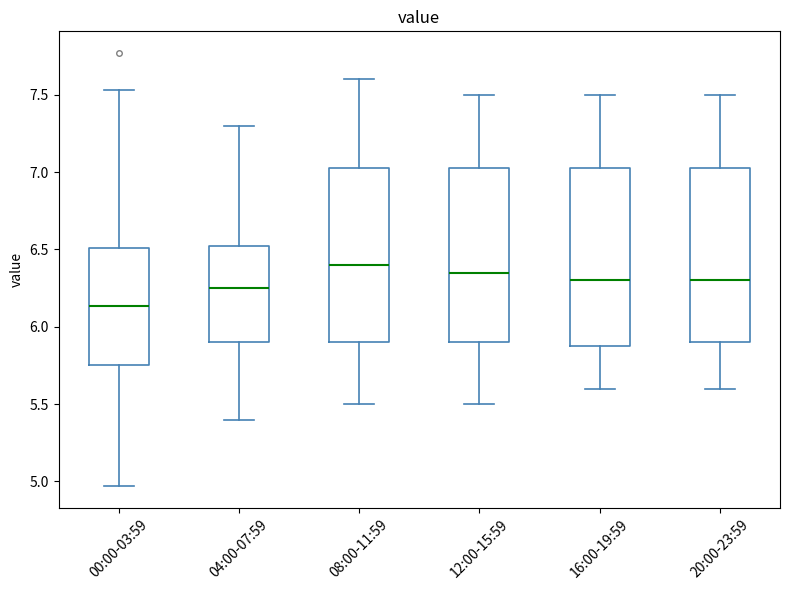

Where does the upper whisker of the box for 20:00-23:59 end on the y-axis? The values are not printed on the chart, so give them approximately, as read against the axis.

7.50